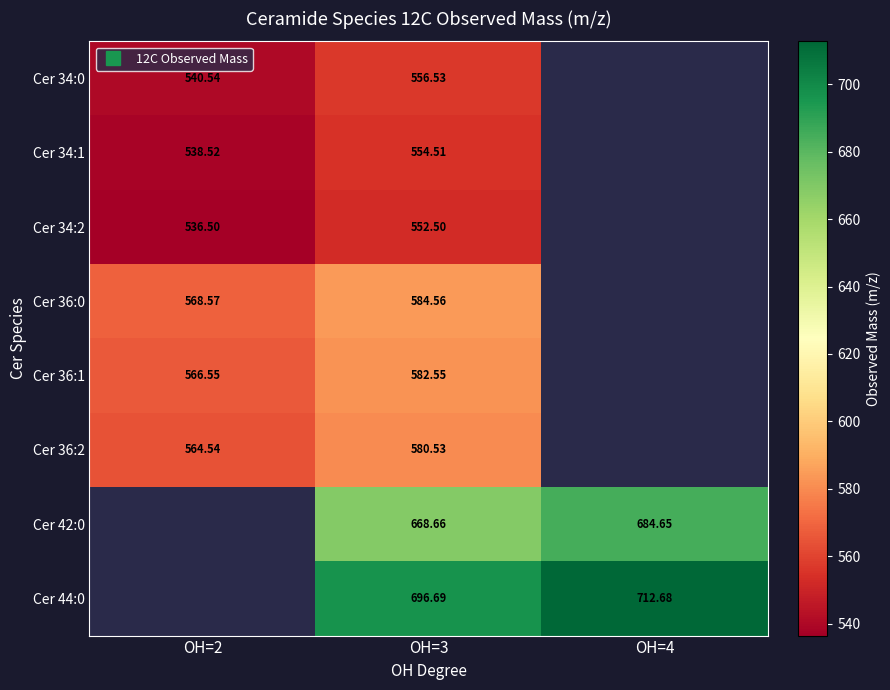

True or false: Cer 44:0 has a value of 696.7 at OH=3.

True